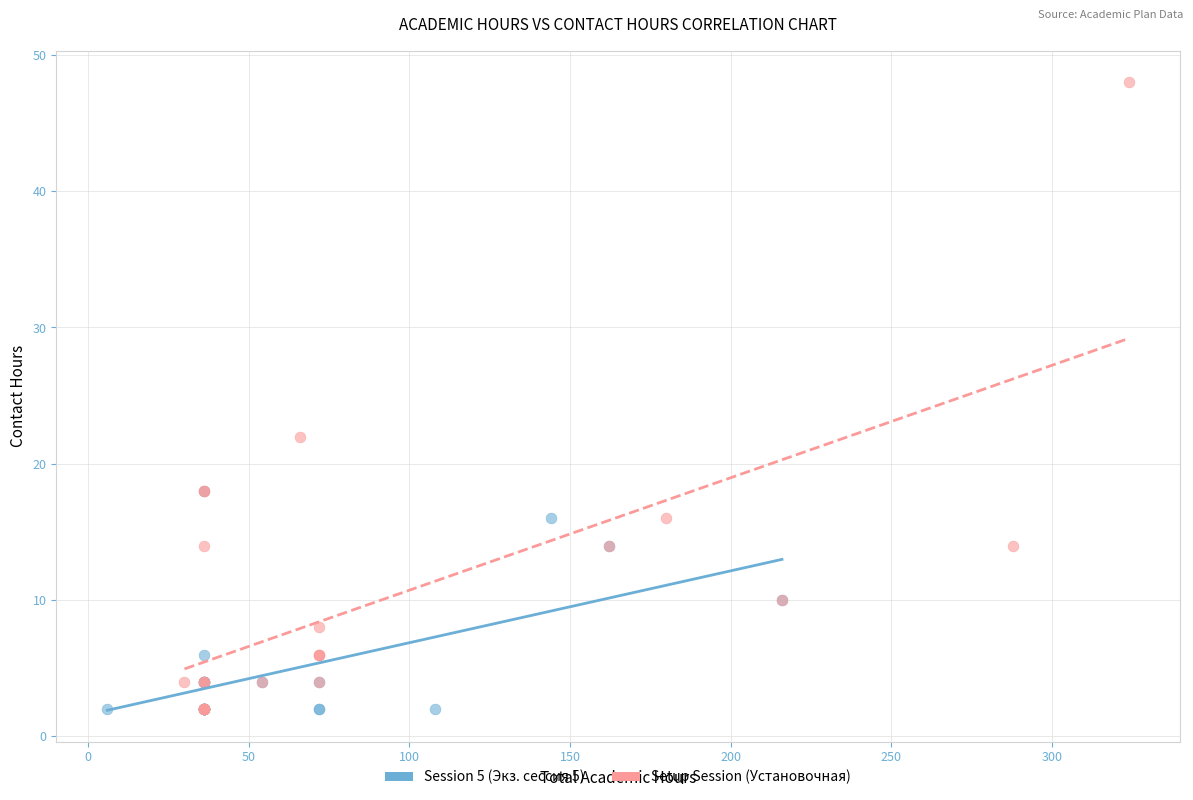

Which series has the largest Y range (max minus min)?

Setup Session (Установочная)